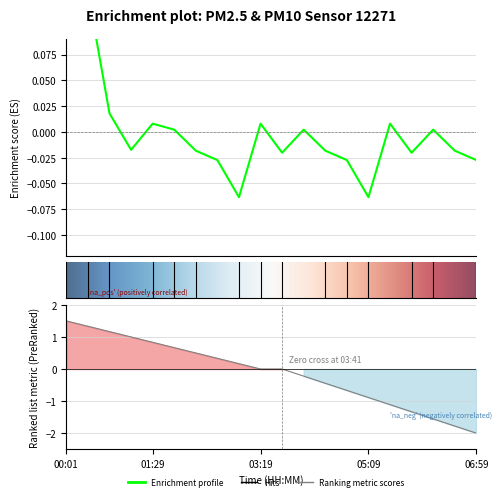

Rank the categories by value from highest to lowest.

00:01, 00:23, 00:45, 01:29, 03:19, 05:31, 01:51, 04:03, 06:15, 01:07, 02:13, 04:25, 06:37, 03:41, 05:53, 02:35, 04:47, 06:59, 02:57, 05:09